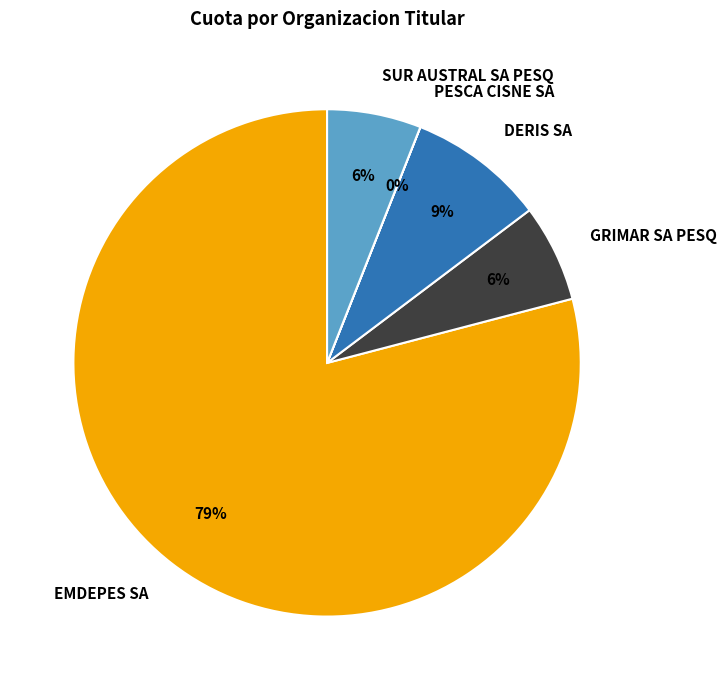

Is the sum of SUR AUSTRAL SA PESQ and EMDEPES SA greater than half?

Yes